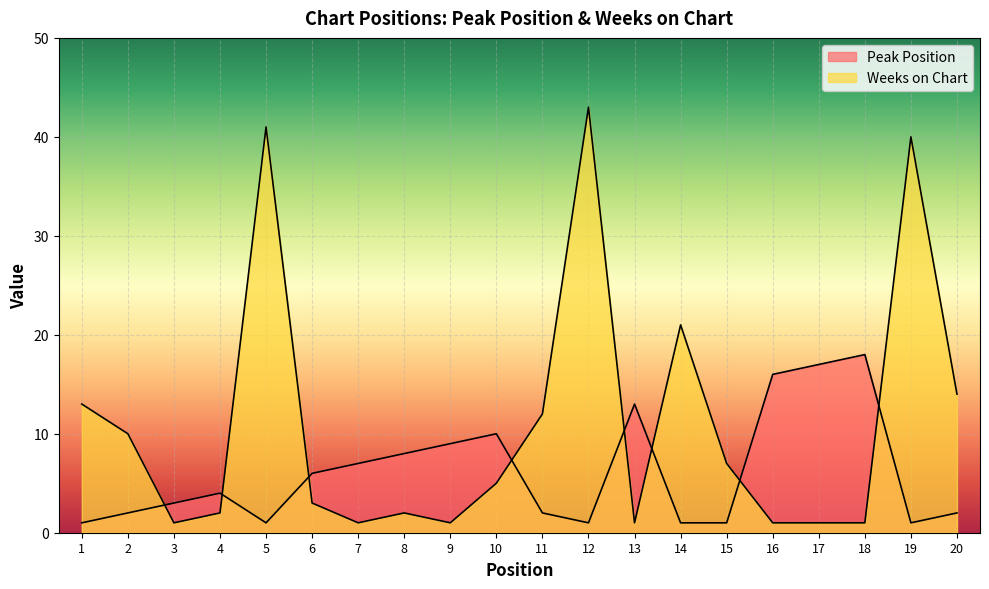

Which series has the widest spread of values?

Weeks on Chart